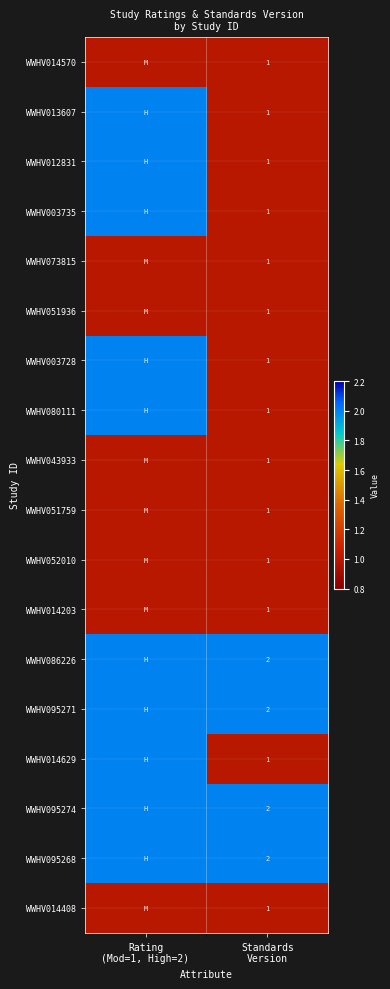

What is the total value across all series at Standards
Version?

22